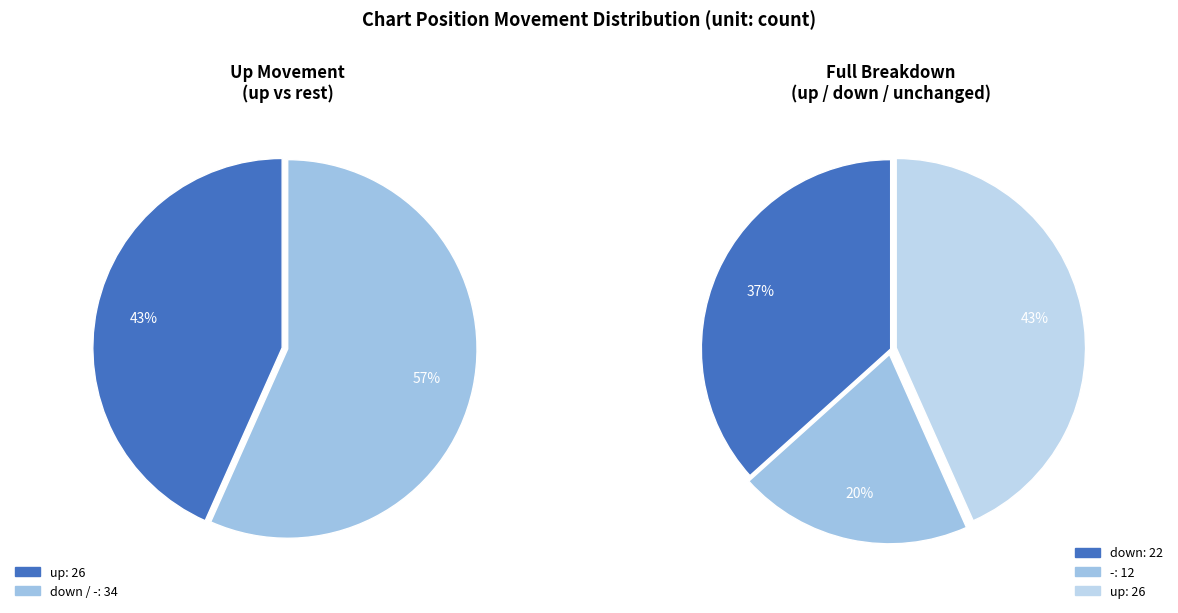

Is there any slice that represents more than half of the pie?

No